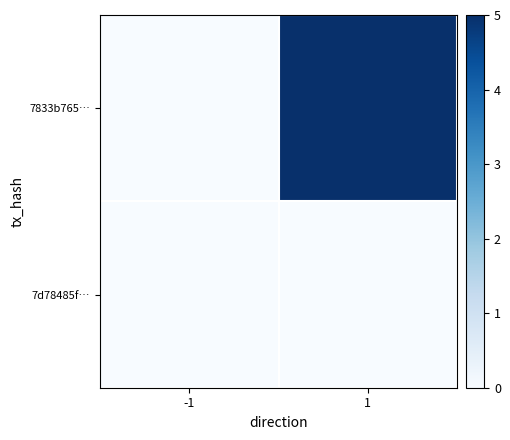

How many data points does each series have?

2